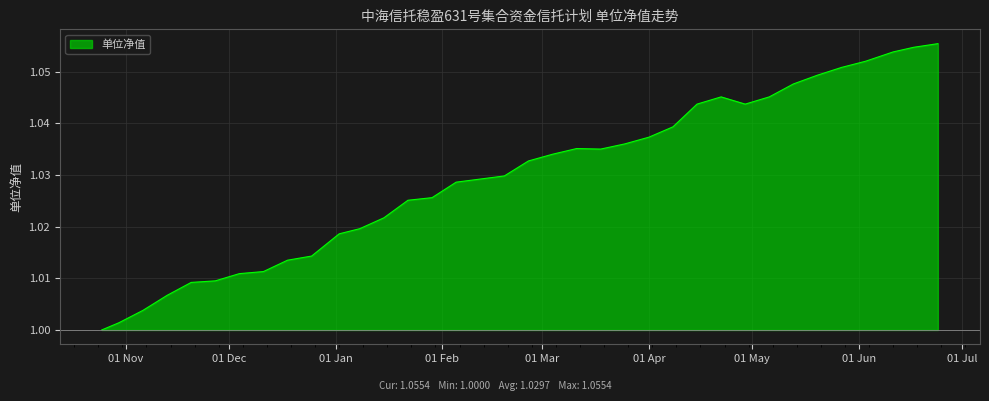

Which has a higher value, 2024-04-08 or 2024-01-08?

2024-04-08